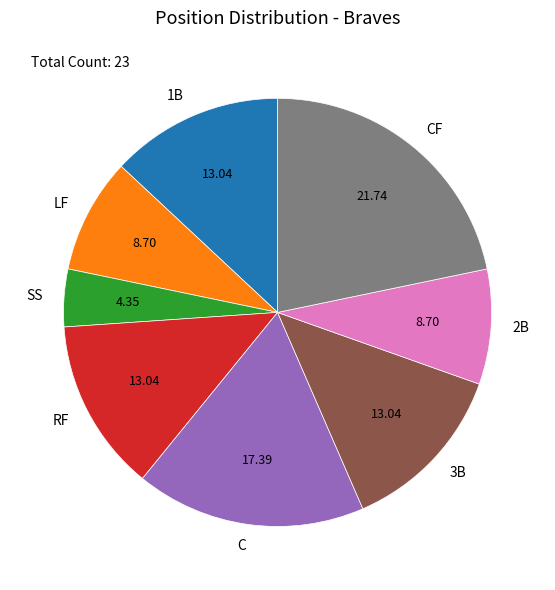

Is the sum of CF and 1B greater than half?

No